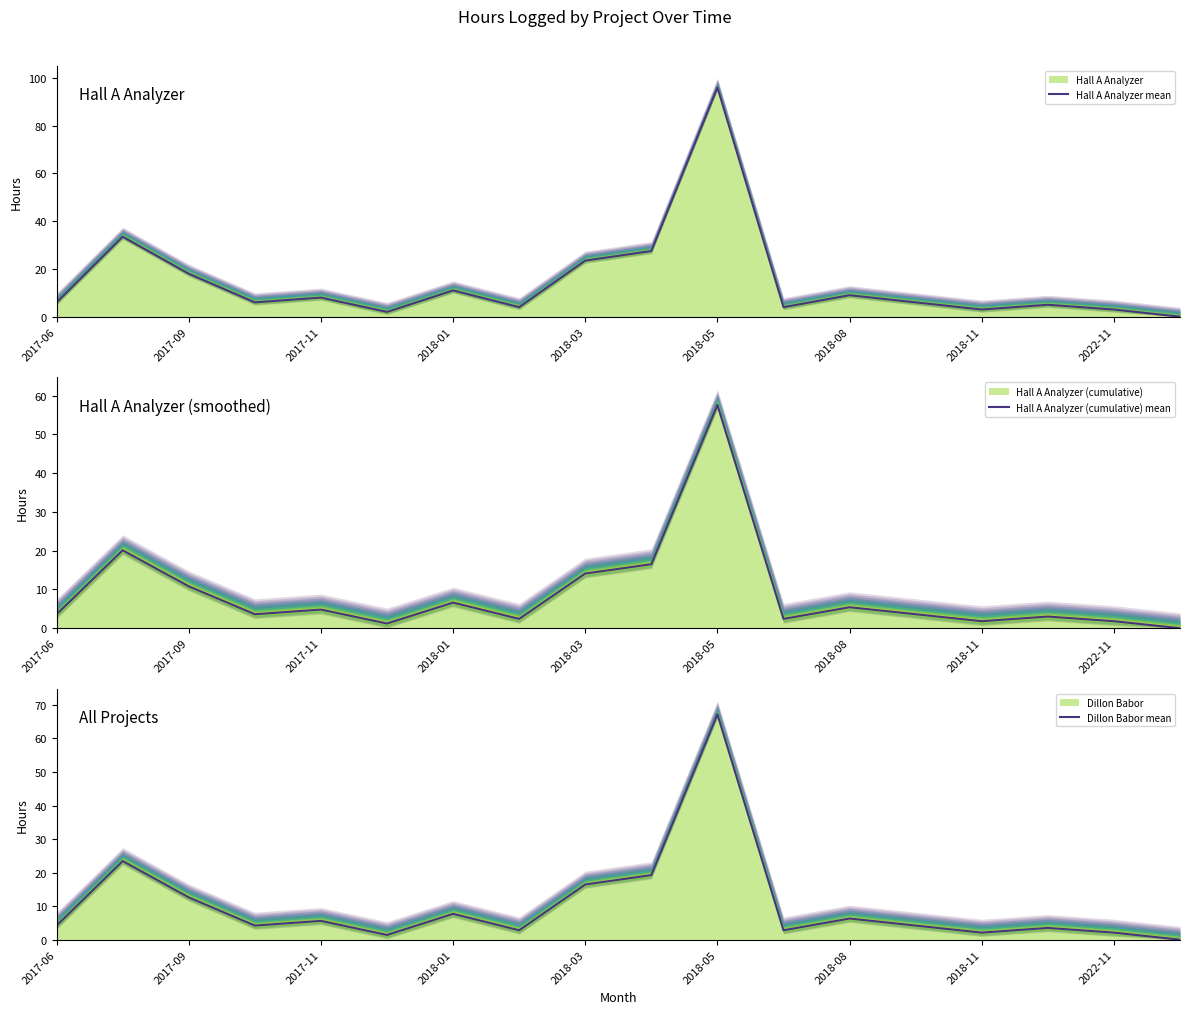

Reading left to right, extract all data points from this chart.

Hall A Analyzer mean: 6.0	33.5	18.0	6.0	8.0	2.0	11.0	4.0	23.5	27.5	96.0	4.0	9.0	6.0	3.0	5.0	3.0	0.0
Hall A Analyzer (cumulative) mean: 3.6	20.1	10.8	3.6	4.8	1.2	6.6	2.4	14.1	16.5	57.6	2.4	5.4	3.6	1.8	3.0	1.8	0.0
Dillon Babor mean: 4.2	23.4	12.6	4.2	5.6	1.4	7.7	2.8	16.4	19.2	67.2	2.8	6.3	4.2	2.1	3.5	2.1	0.0